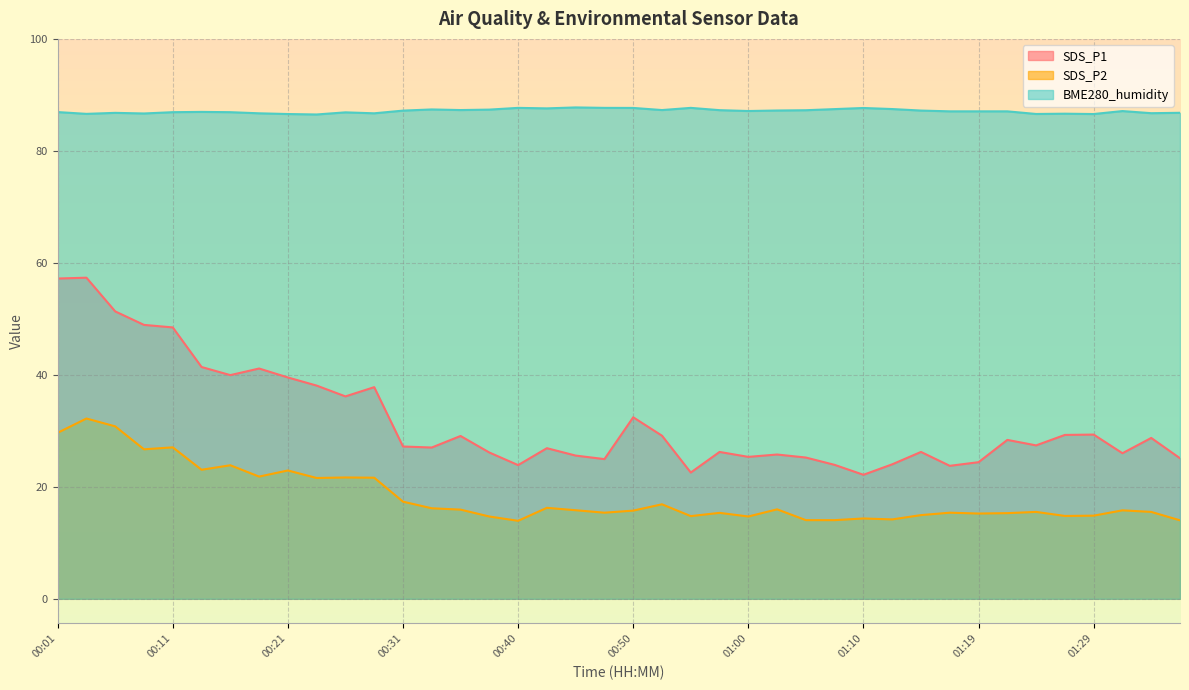

What is the difference between the BME280_humidity values at 00:01 and 00:38?

0.4